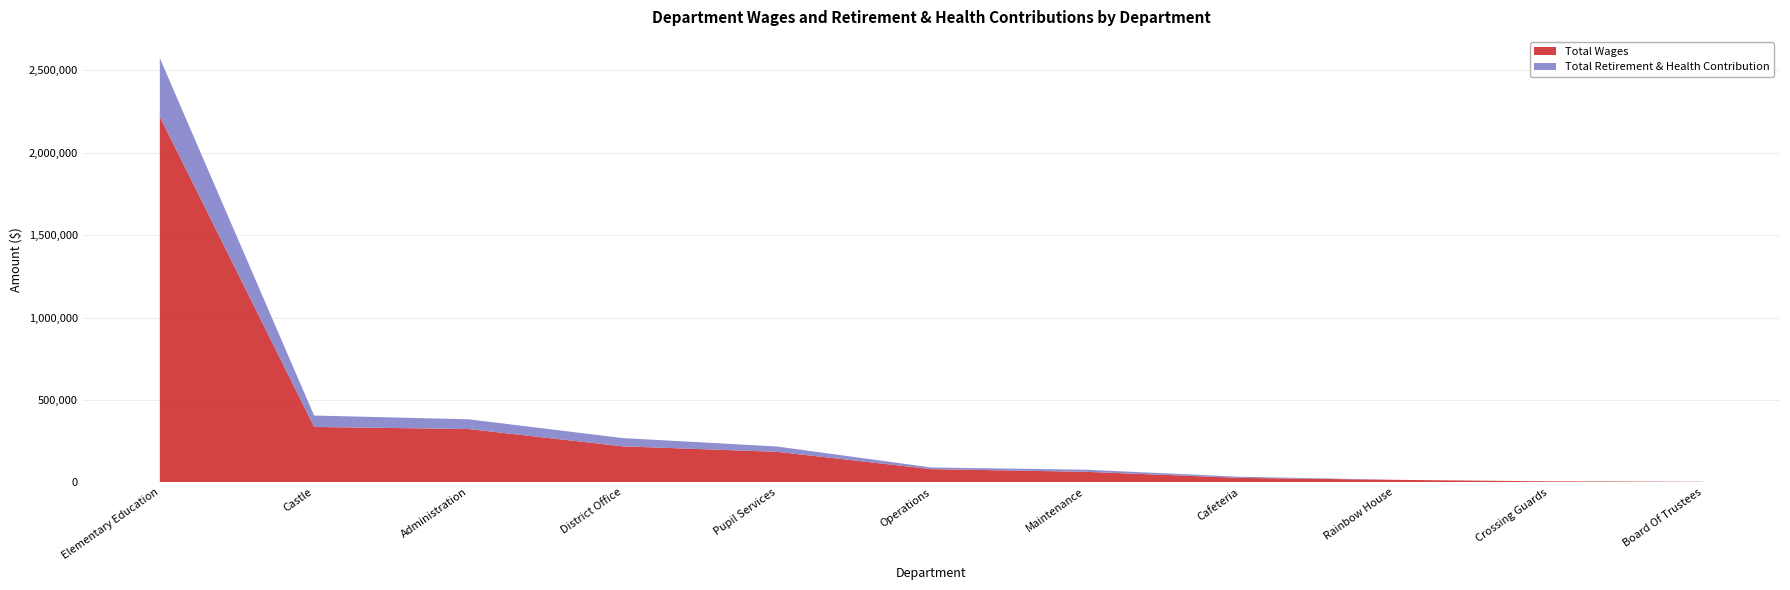

Reading left to right, transcribe all the data shown in this chart.

Total Wages: Elementary Education=2218373	Castle=336486	Administration=323817	District Office=218847	Pupil Services=185509	Operations=80673	Maintenance=64383	Cafeteria=27653	Rainbow House=15927	Crossing Guards=6597	Board Of Trustees=3825
Total Retirement & Health Contribution: Elementary Education=354684	Castle=69177	Administration=59107	District Office=50132	Pupil Services=32509	Operations=10011	Maintenance=12748	Cafeteria=6732	Rainbow House=0	Crossing Guards=0	Board Of Trustees=56